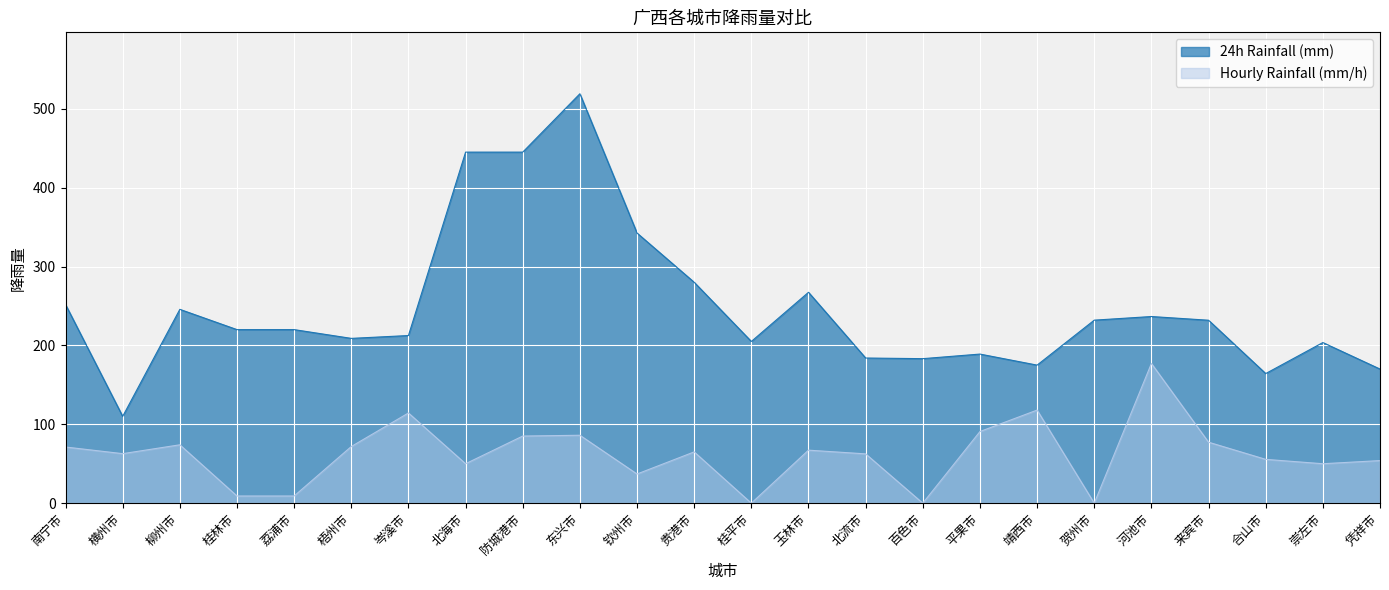

Which series has the largest total across all categories?

24h Rainfall (mm)